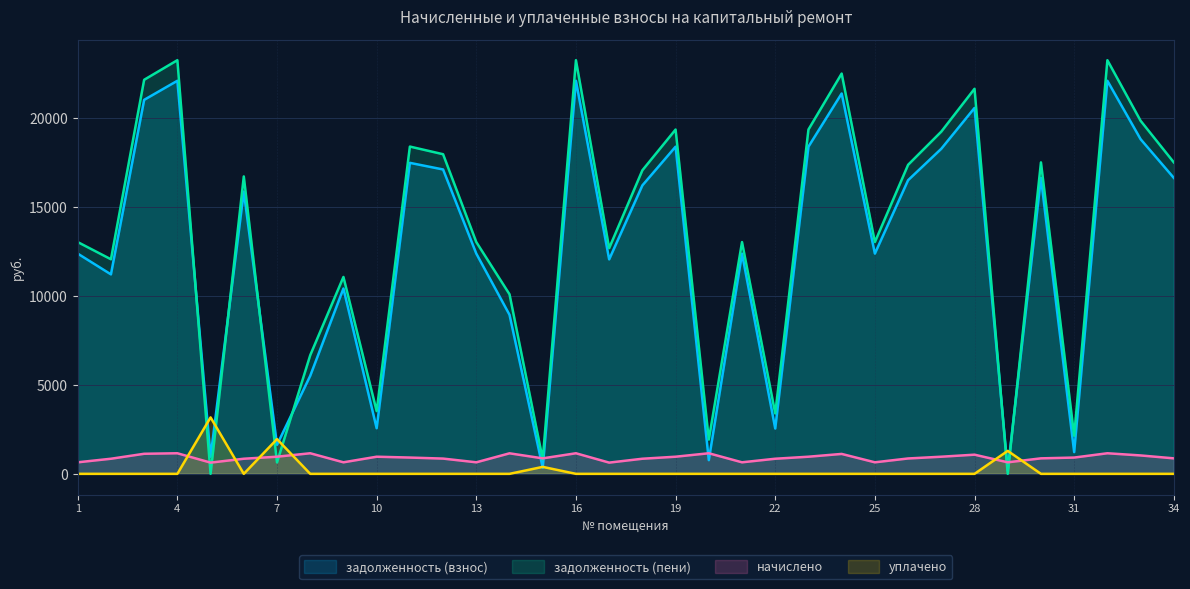

Which series ends up on top after the final intersection of задолженность (пени) and начислено?

задолженность (пени)